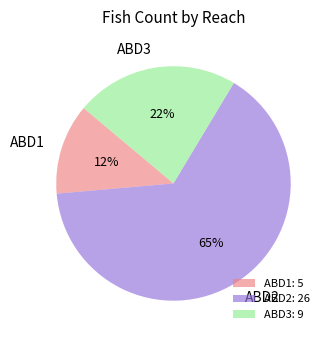

Is the sum of ABD1 and ABD3 greater than half?

No